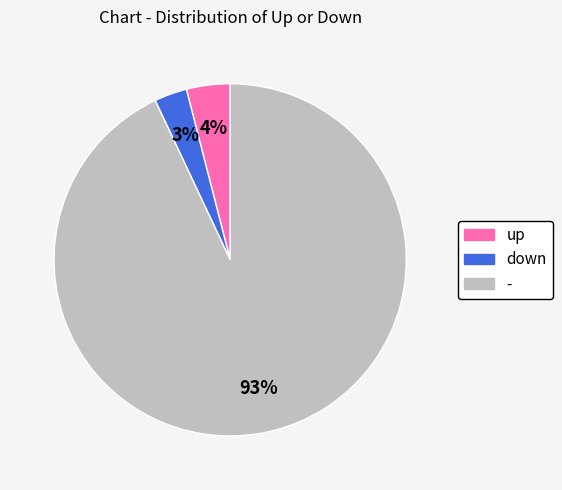

How many slices are in this pie chart?

3